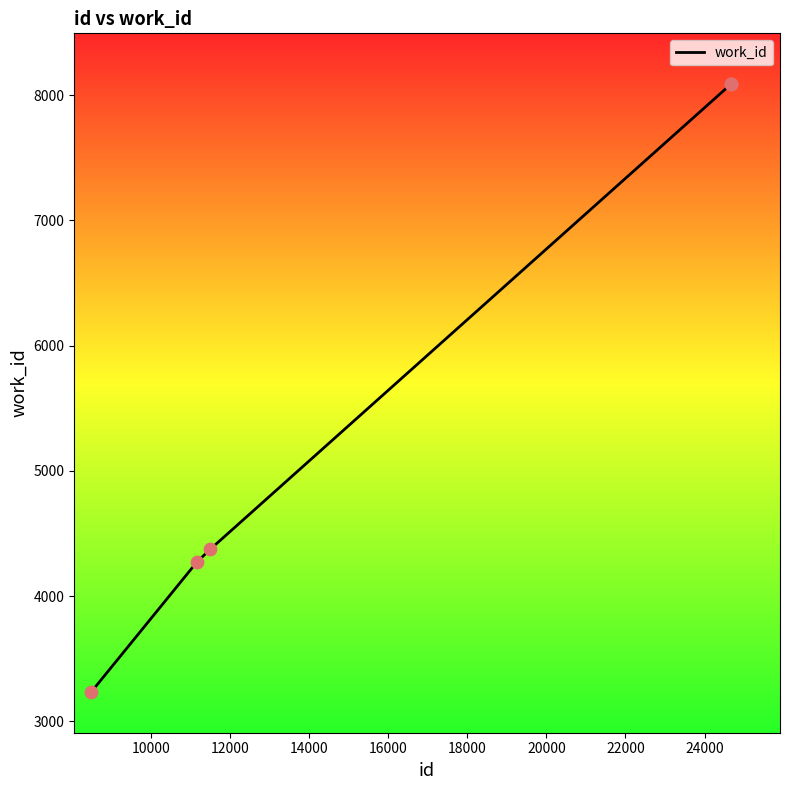

What is the smallest value displayed?

3233